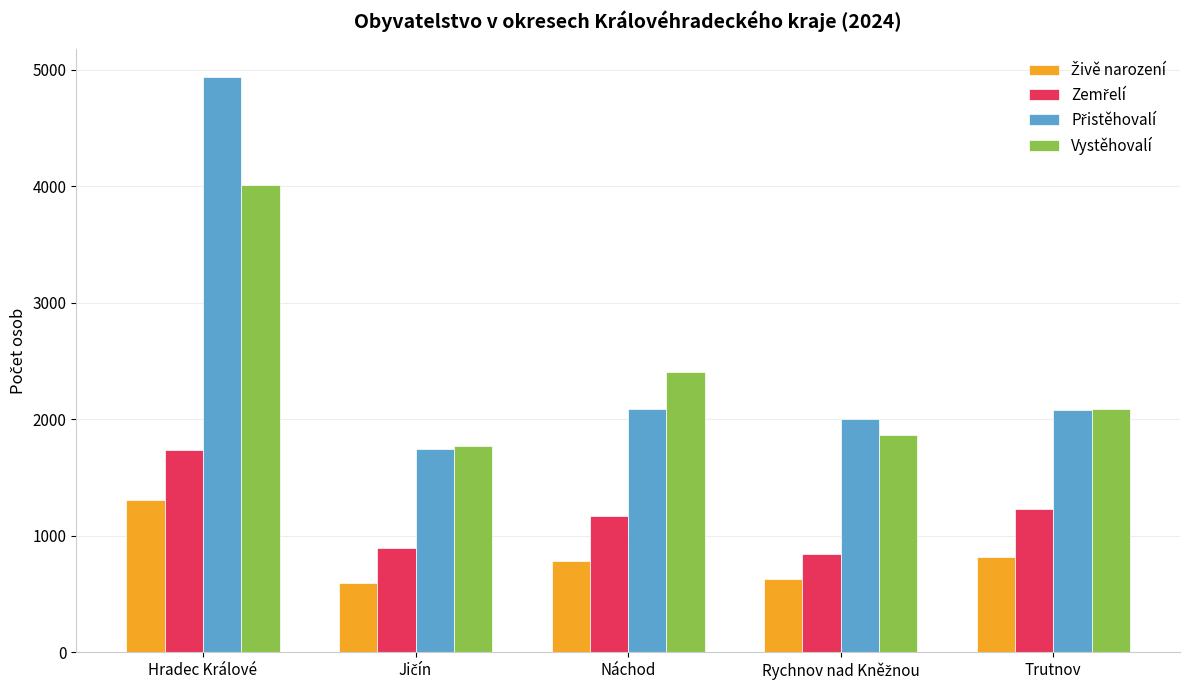

What is the minimum value shown in the chart?

593